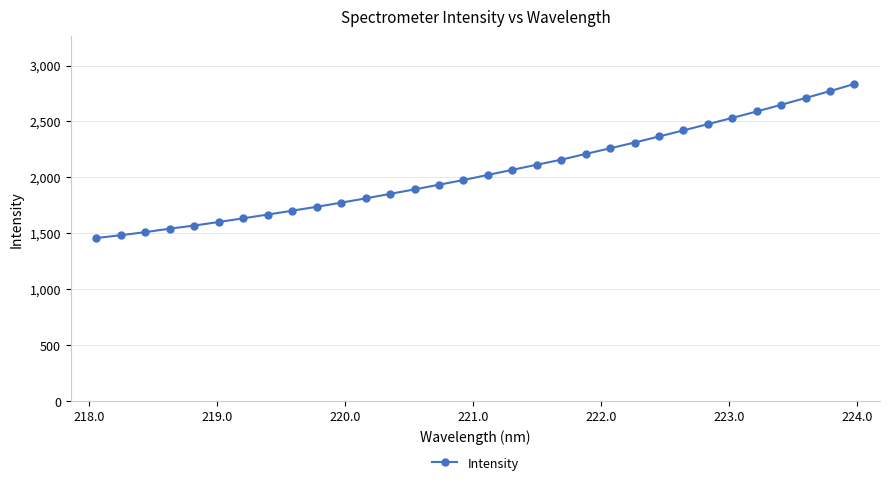

How many data points does each series have?

32